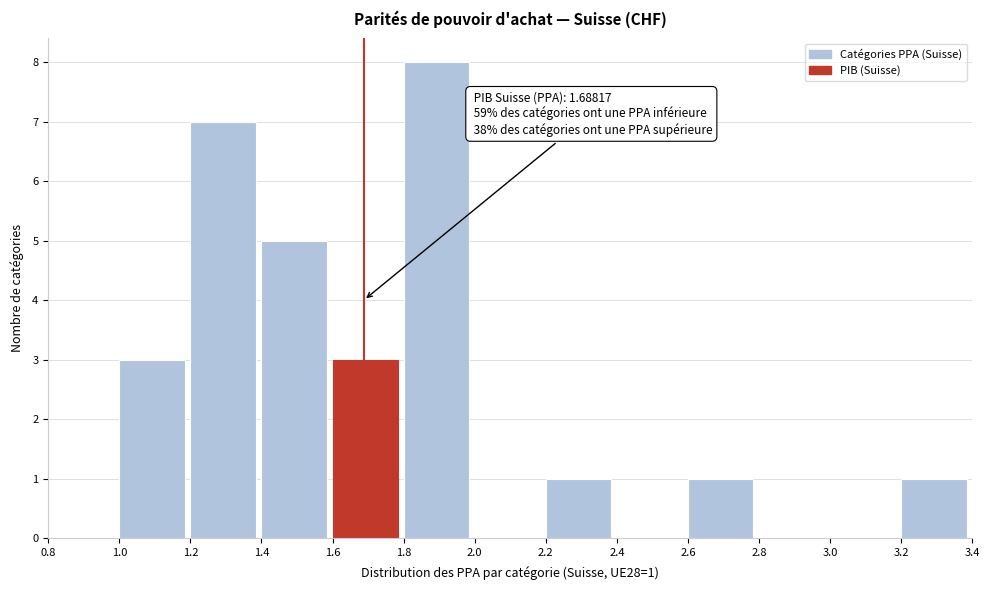

Over which range of the x-axis is the bar tallest?

1.8 to 2.0